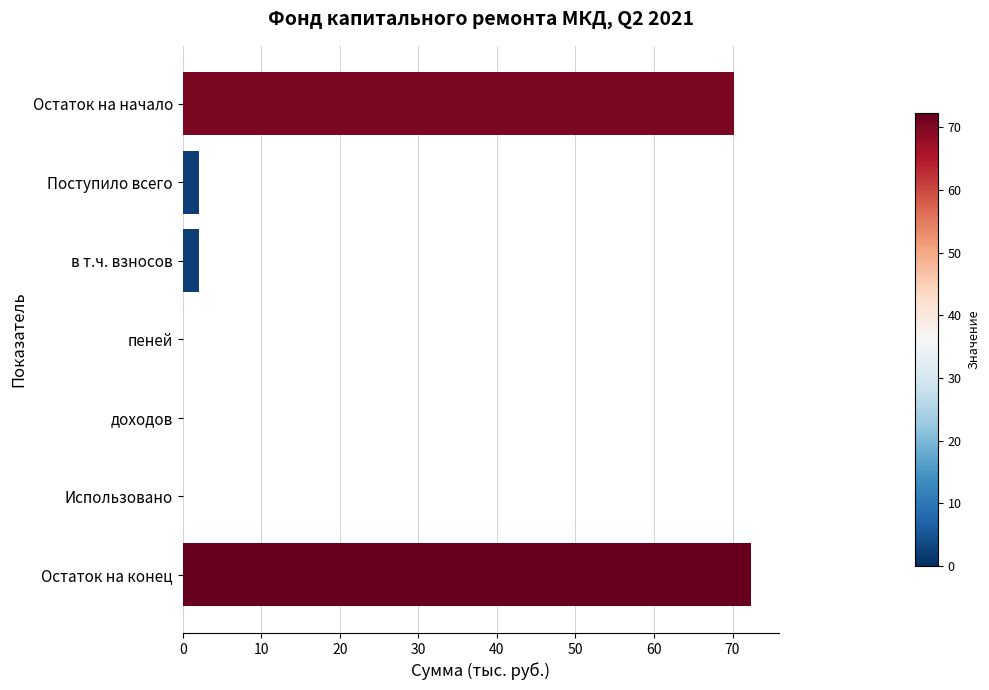

What is the sum of the values at Поступило всего and в т.ч. взносов?

4.3